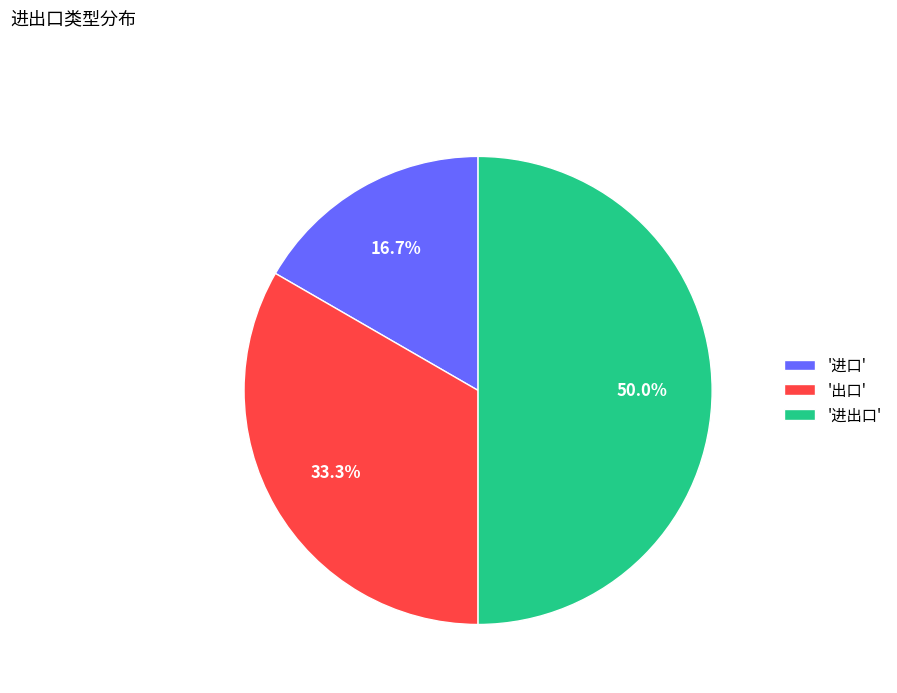

What percentage do '进口' and '进出口' together represent?

66.7%